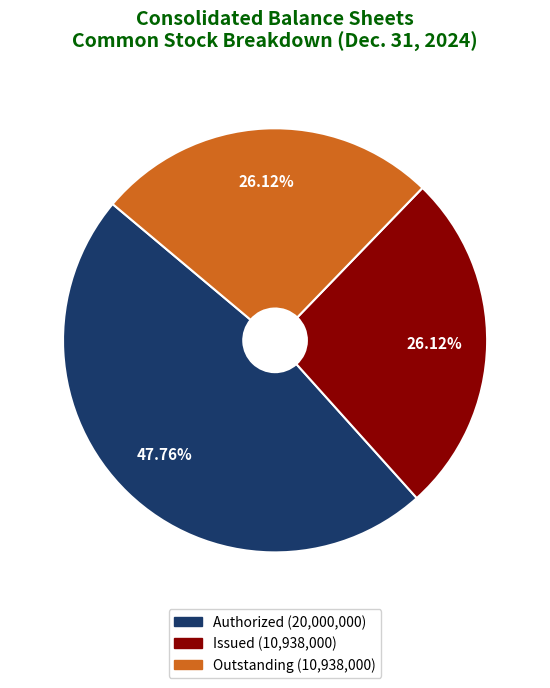

Does any single category account for the majority?

No